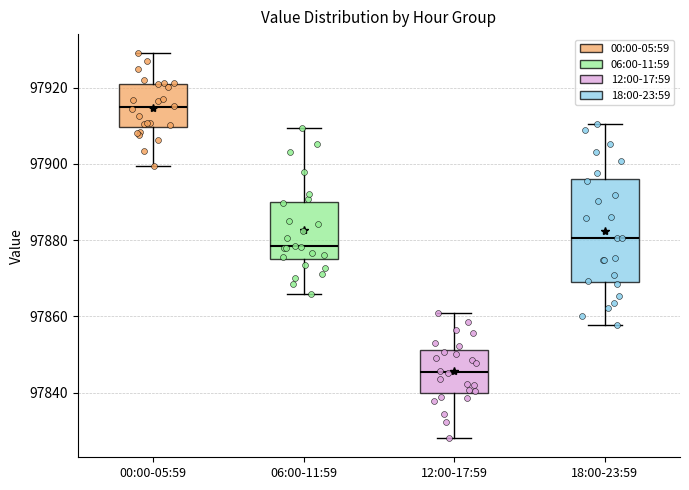

Reading left to right, transcribe this box plot: for each box, give where its median line is, the range the box spans, and where its two whiskers end, as read against the y-axis. The values are not printed on the chart, so give them approximately, as read against the axis.

00:00-05:59: median 97914, box 97910 to 97920, whiskers 97900 to 97930
06:00-11:59: median 97878, box 97876 to 97890, whiskers 97866 to 97910
12:00-17:59: median 97846, box 97840 to 97852, whiskers 97828 to 97860
18:00-23:59: median 97880, box 97870 to 97896, whiskers 97858 to 97910